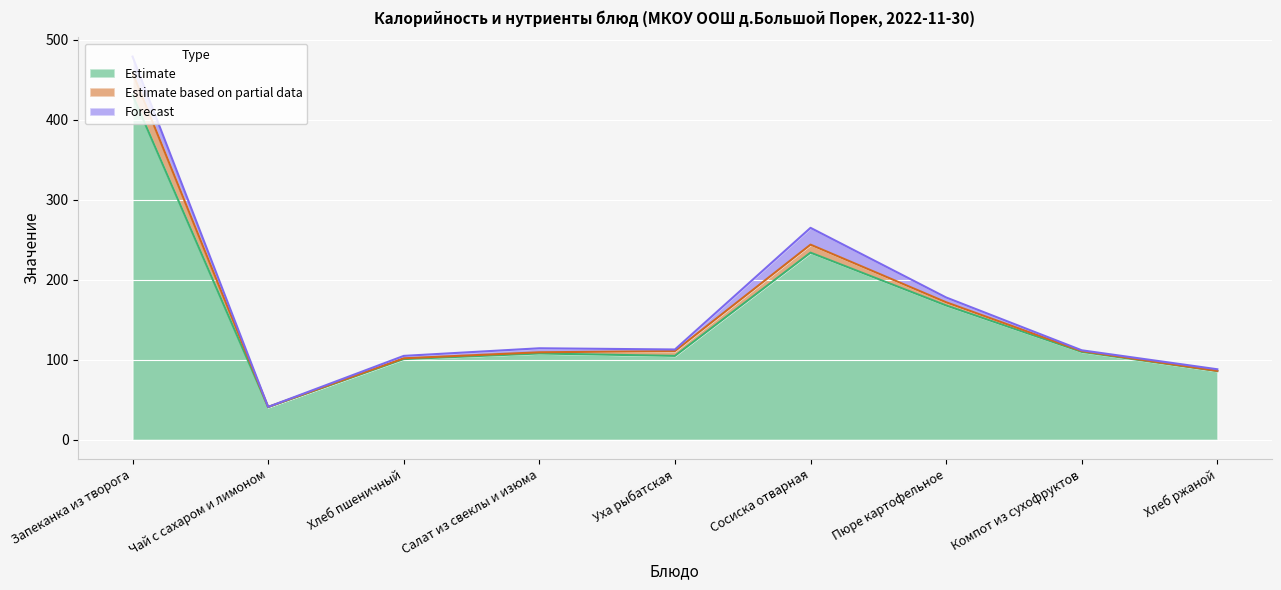

What is the label of the 7th point from the left?

Пюре картофельное